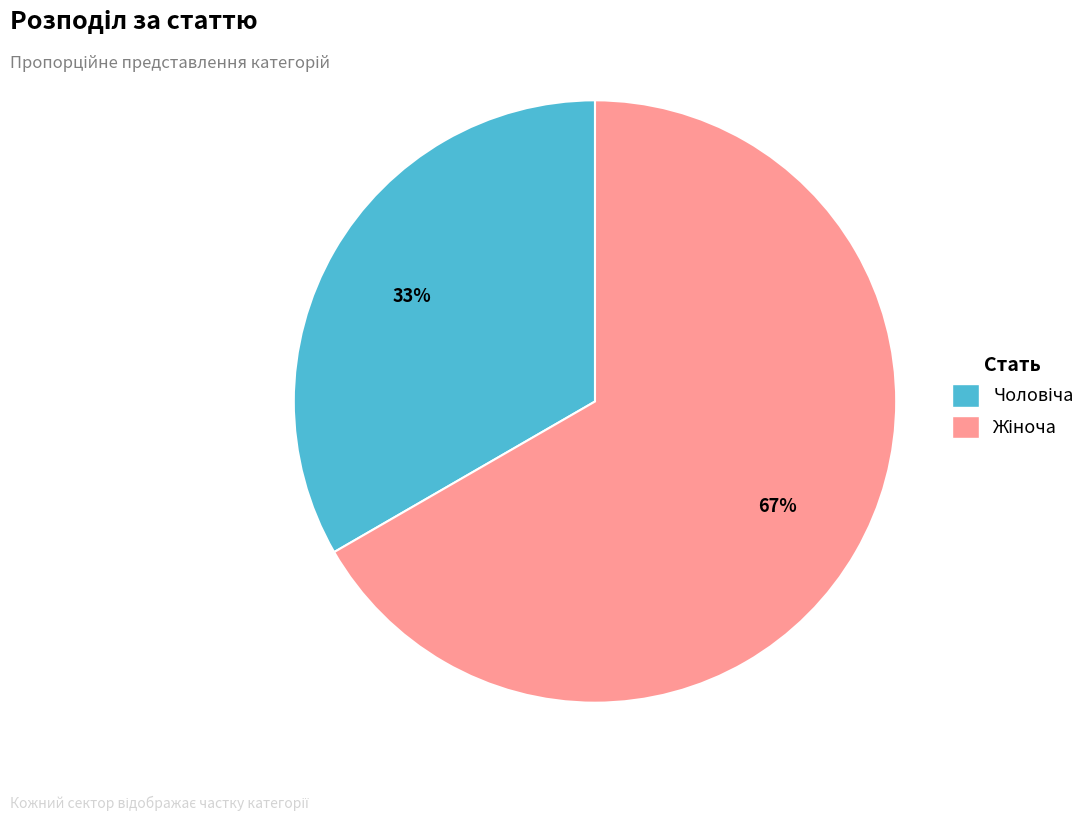

To the nearest percent, what is the average slice percentage?

50%